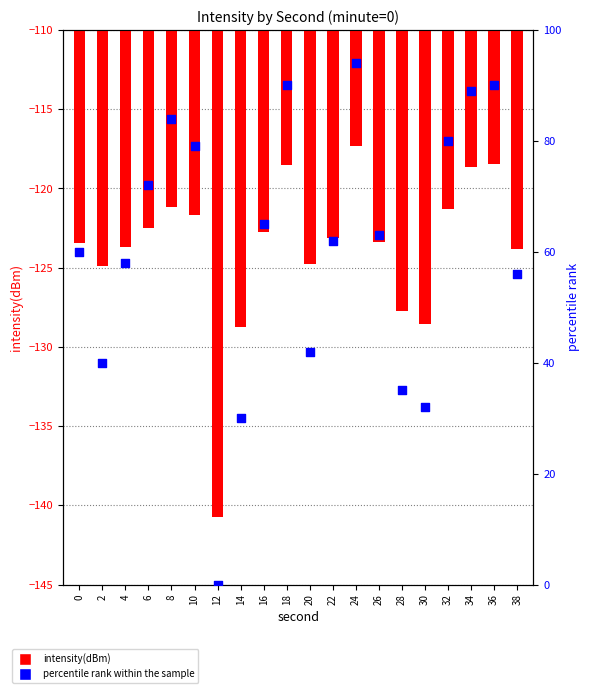

Which series reaches the maximum Y coordinate?

percentile rank within the sample